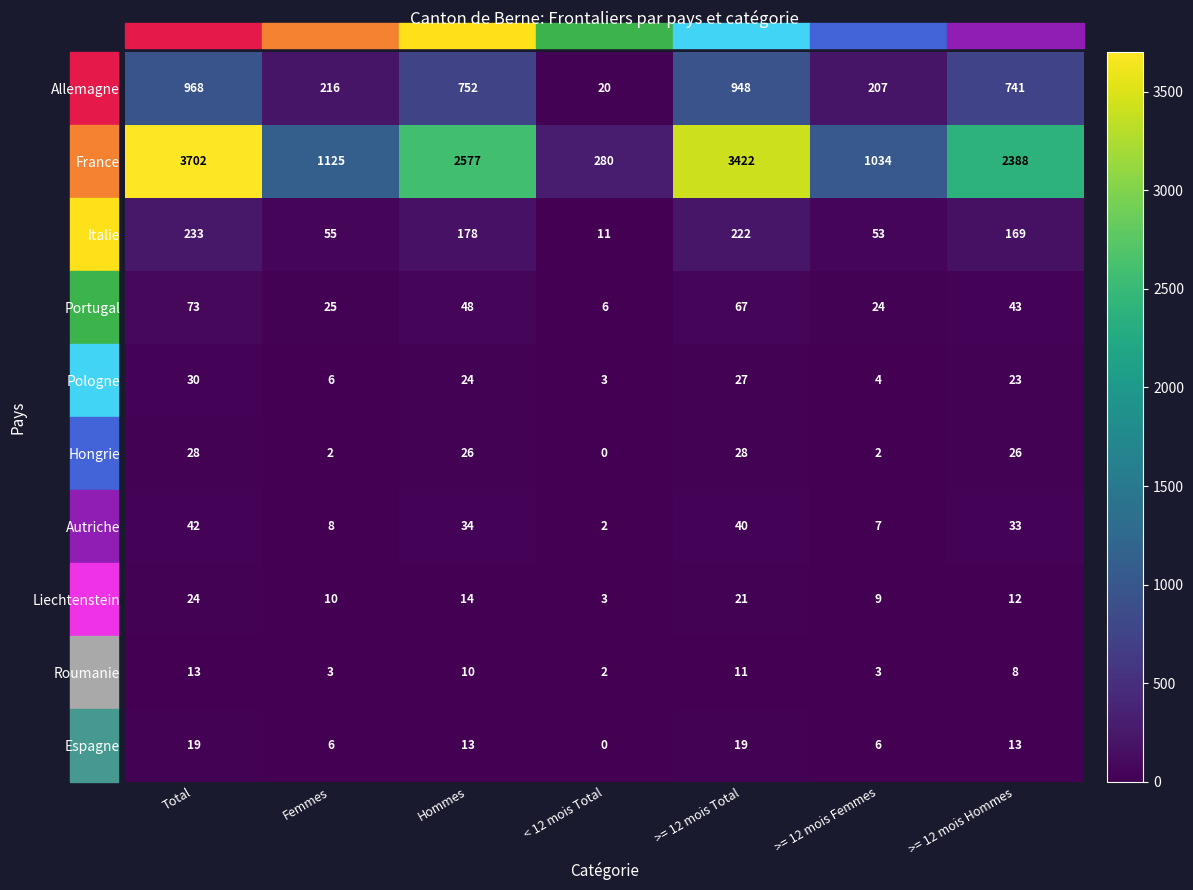

What is the difference between the maximum and minimum values in the France series?

3422